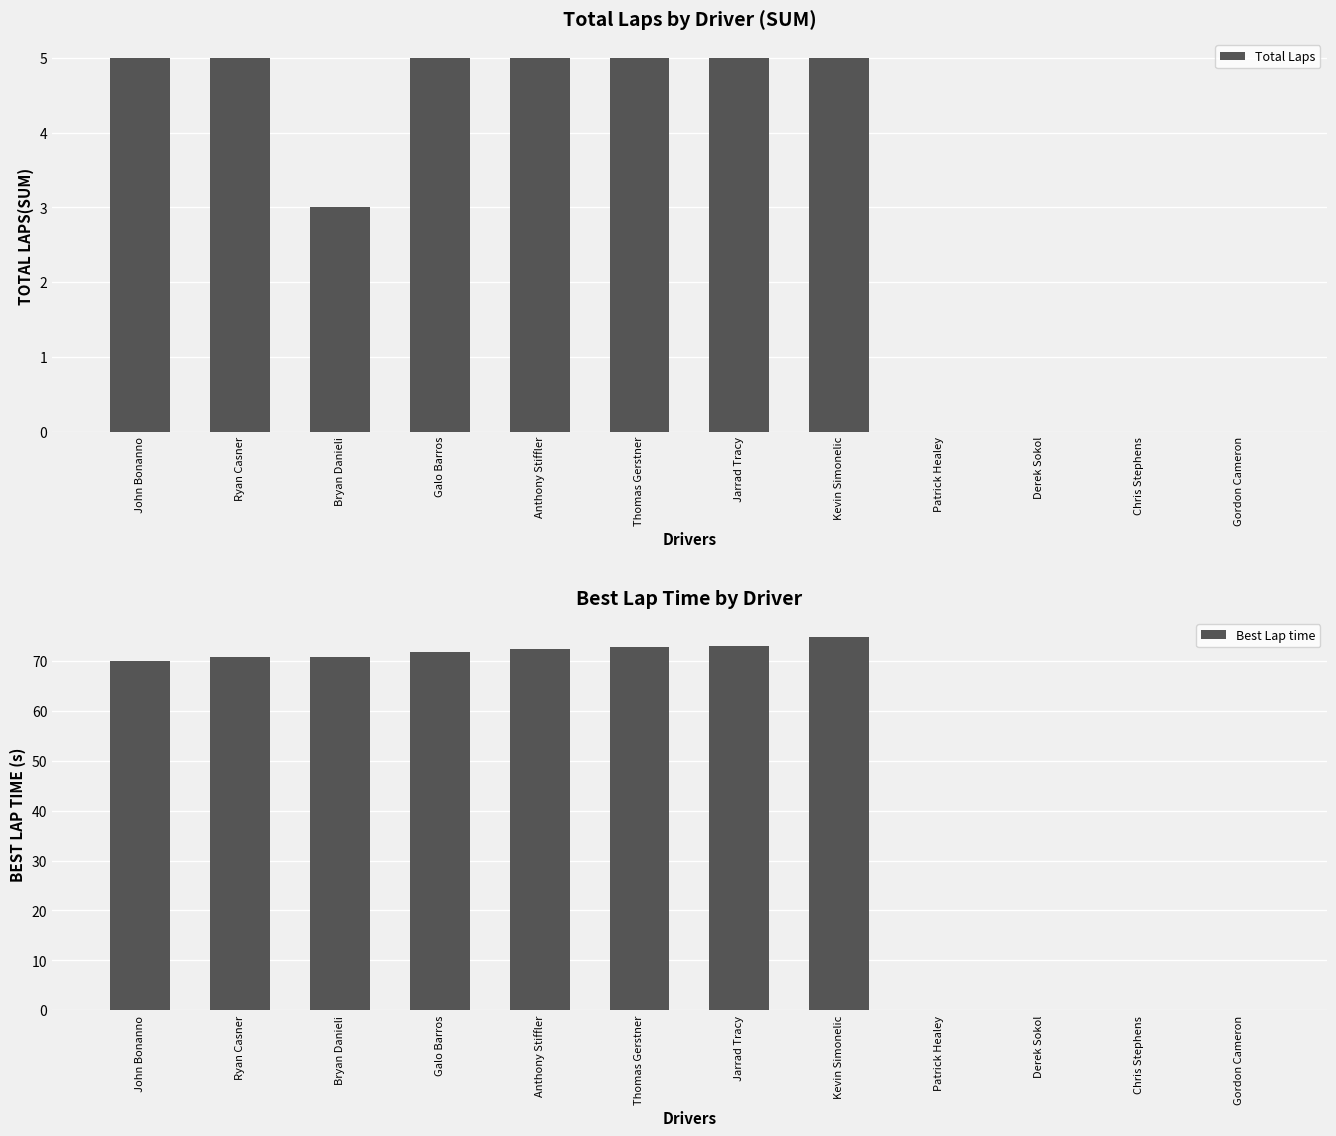

At which category does the chart reach its minimum across all series?

Patrick Healey